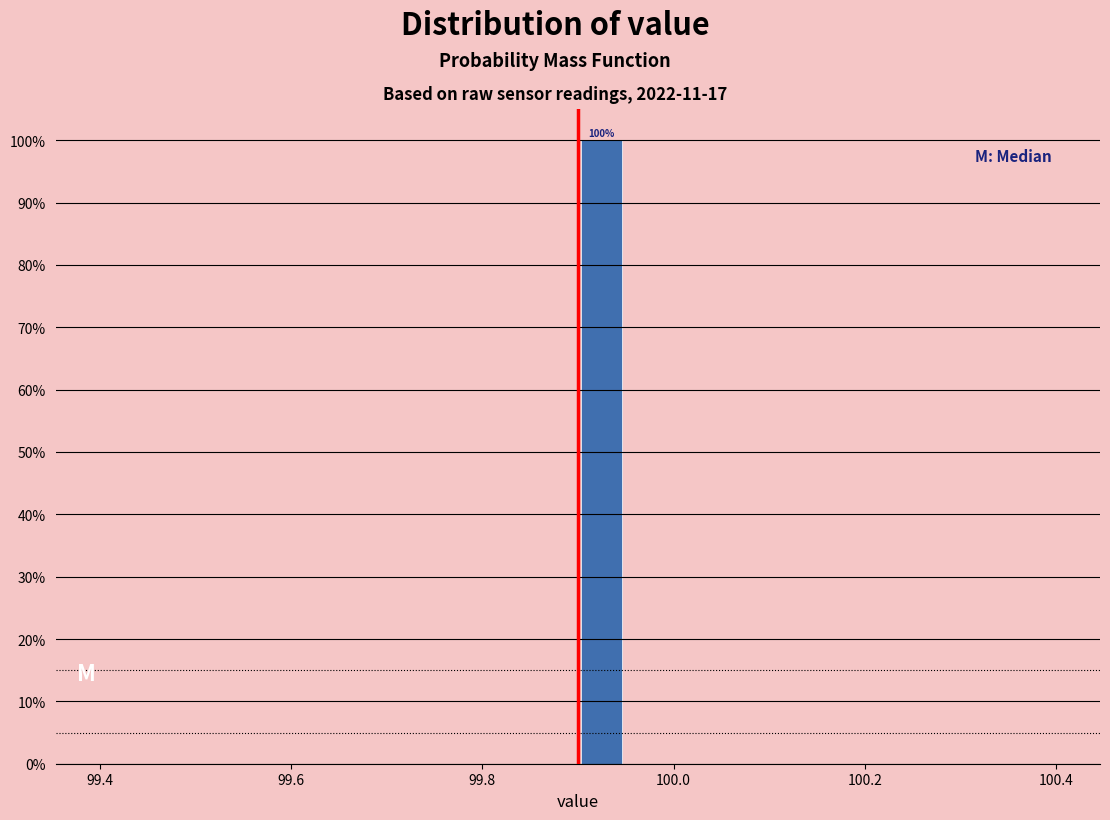

Read against the x-axis, roughly where is the centre of the tallest bar?

99.92